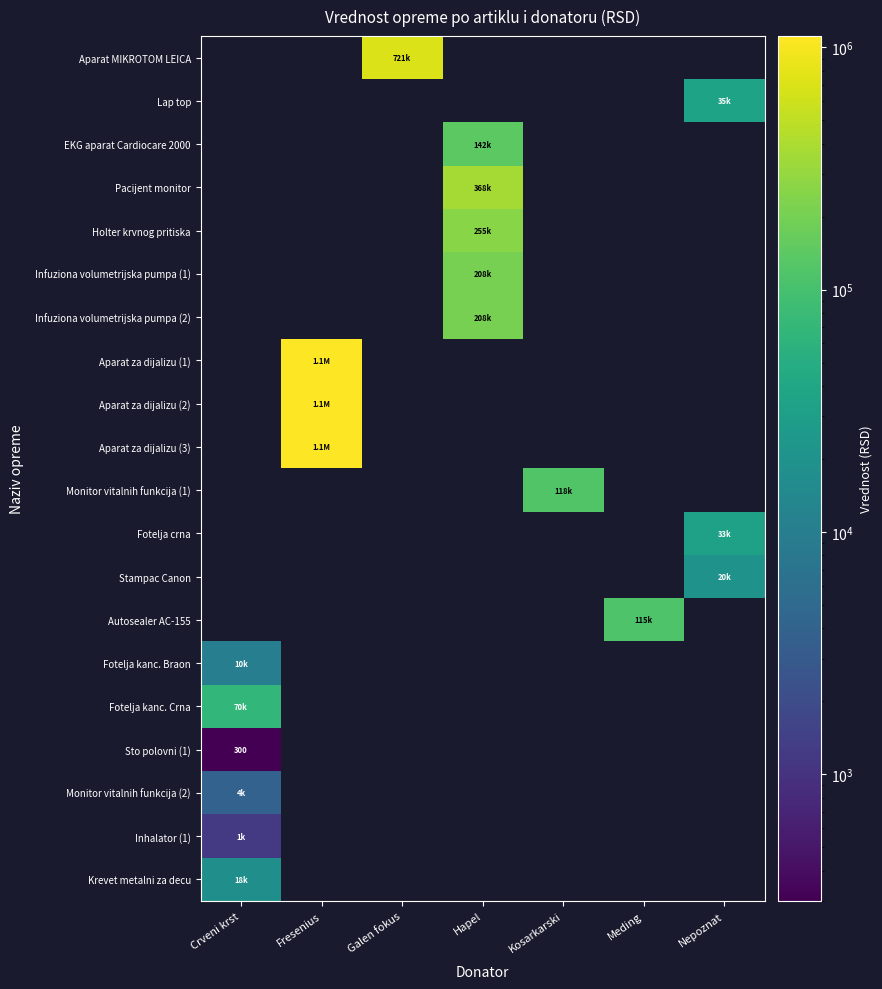

The Aparat MIKROTOM LEICA series shows 0.0 at Hapel. True or false?

True